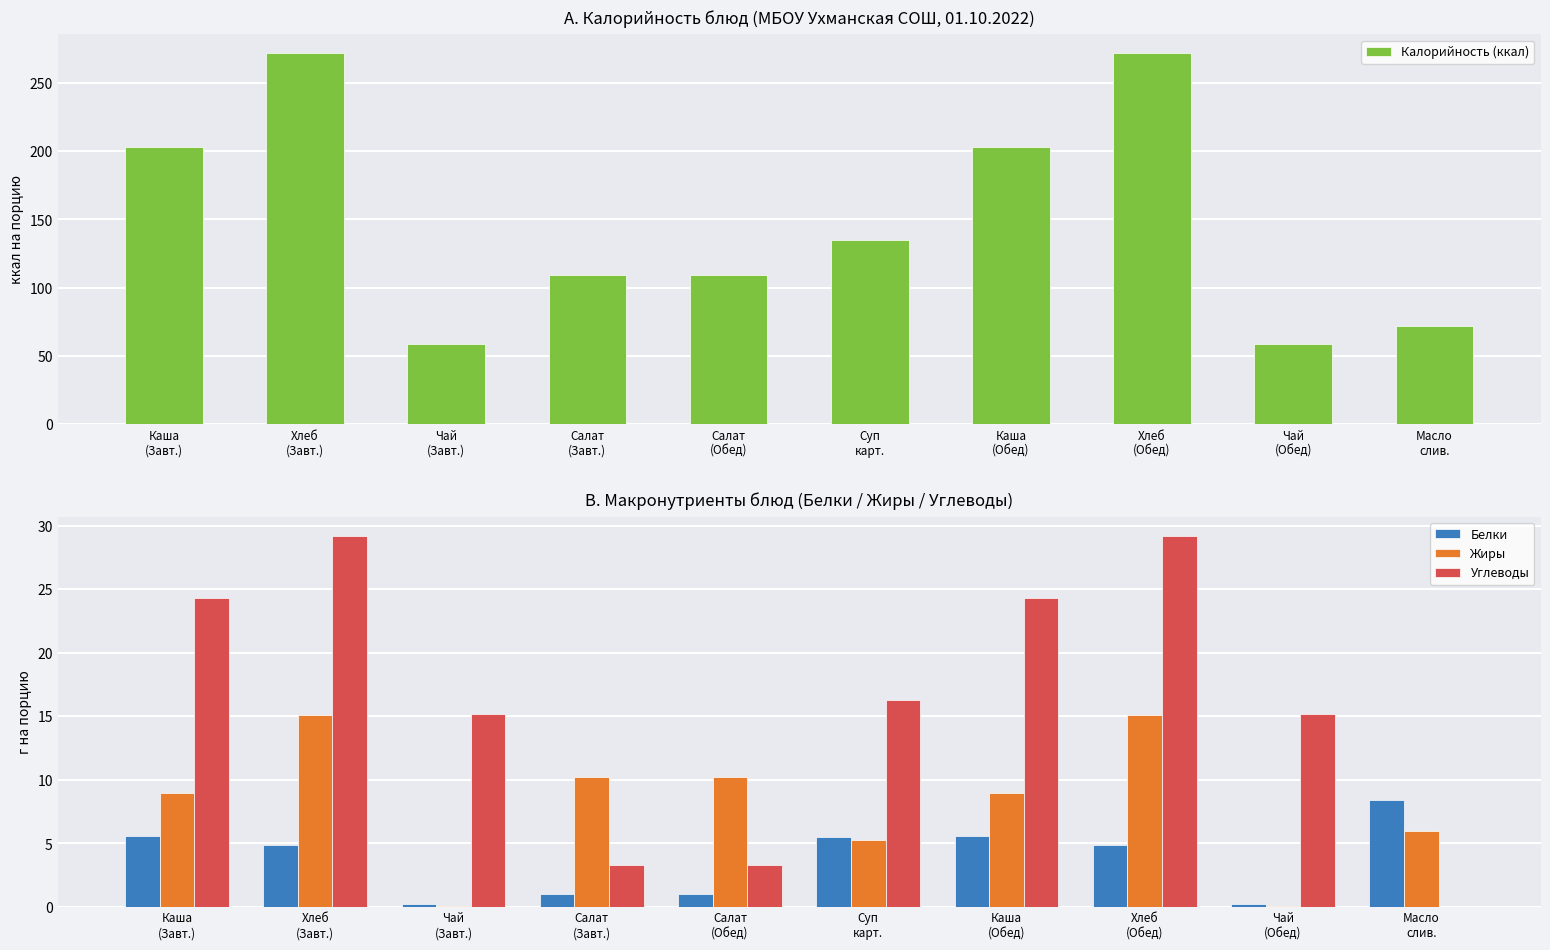

Reading left to right, what are all the values shown in this chart?

Калорийность (ккал): Каша
(Завт.)=203.0	Хлеб
(Завт.)=272.0	Чай
(Завт.)=59.0	Салат
(Завт.)=109.0	Салат
(Обед)=109.0	Суп
карт.=134.8	Каша
(Обед)=203.0	Хлеб
(Обед)=272.0	Чай
(Обед)=59.0	Масло
слив.=71.8
Белки: Каша
(Завт.)=5.6	Хлеб
(Завт.)=4.9	Чай
(Завт.)=0.3	Салат
(Завт.)=1.0	Салат
(Обед)=1.0	Суп
карт.=5.5	Каша
(Обед)=5.6	Хлеб
(Обед)=4.9	Чай
(Обед)=0.3	Масло
слив.=8.4
Жиры: Каша
(Завт.)=9.0	Хлеб
(Завт.)=15.1	Чай
(Завт.)=0.1	Салат
(Завт.)=10.2	Салат
(Обед)=10.2	Суп
карт.=5.3	Каша
(Обед)=9.0	Хлеб
(Обед)=15.1	Чай
(Обед)=0.1	Масло
слив.=6.0
Углеводы: Каша
(Завт.)=24.3	Хлеб
(Завт.)=29.2	Чай
(Завт.)=15.2	Салат
(Завт.)=3.3	Салат
(Обед)=3.3	Суп
карт.=16.3	Каша
(Обед)=24.3	Хлеб
(Обед)=29.2	Чай
(Обед)=15.2	Масло
слив.=0.0